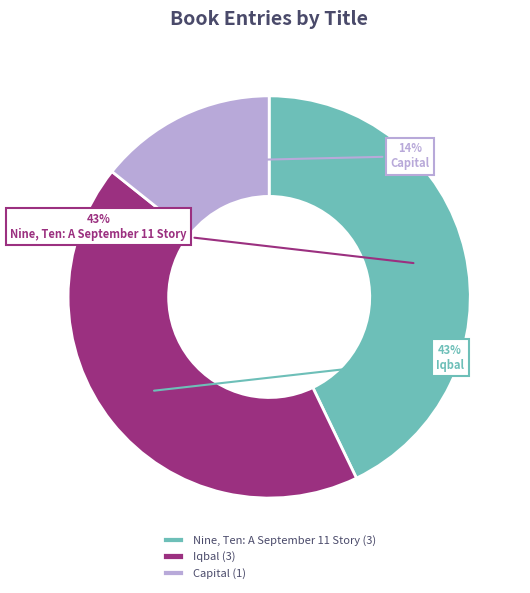

To the nearest percent, what percentage of the pie is Capital?

14%